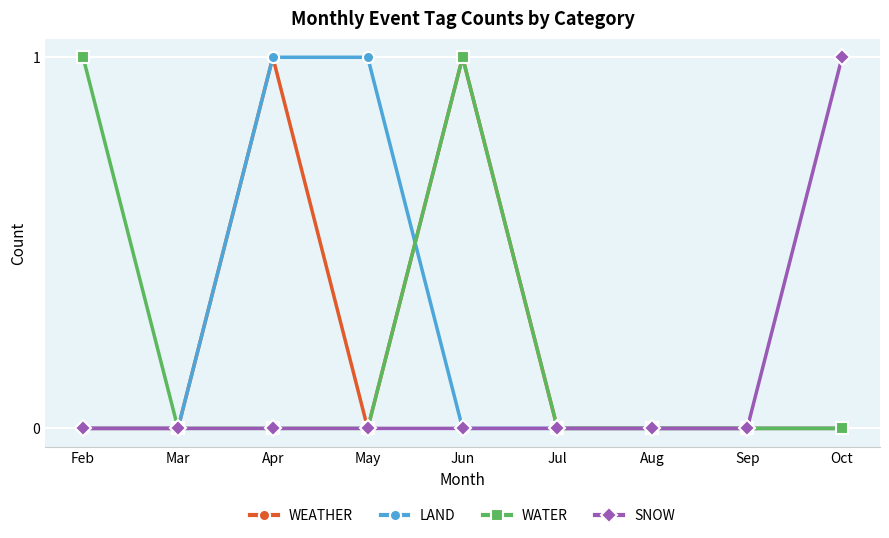

What is the value of the WEATHER point at the 5th from the left?

1